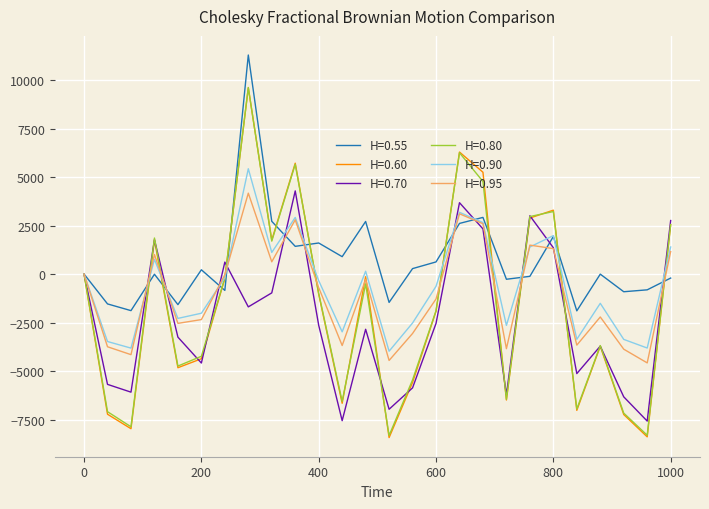

What is the minimum value shown in the chart?

-8431